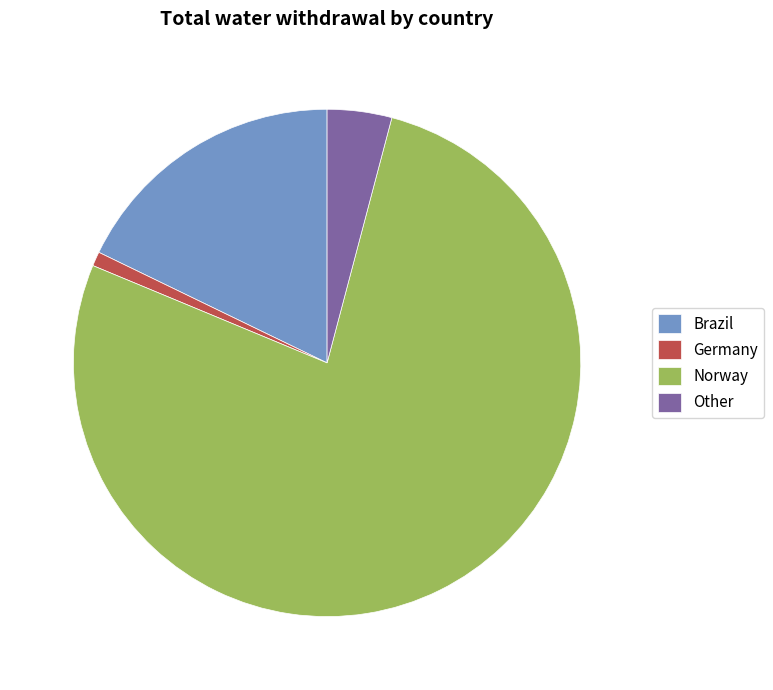

Which slice is the smallest?

Germany